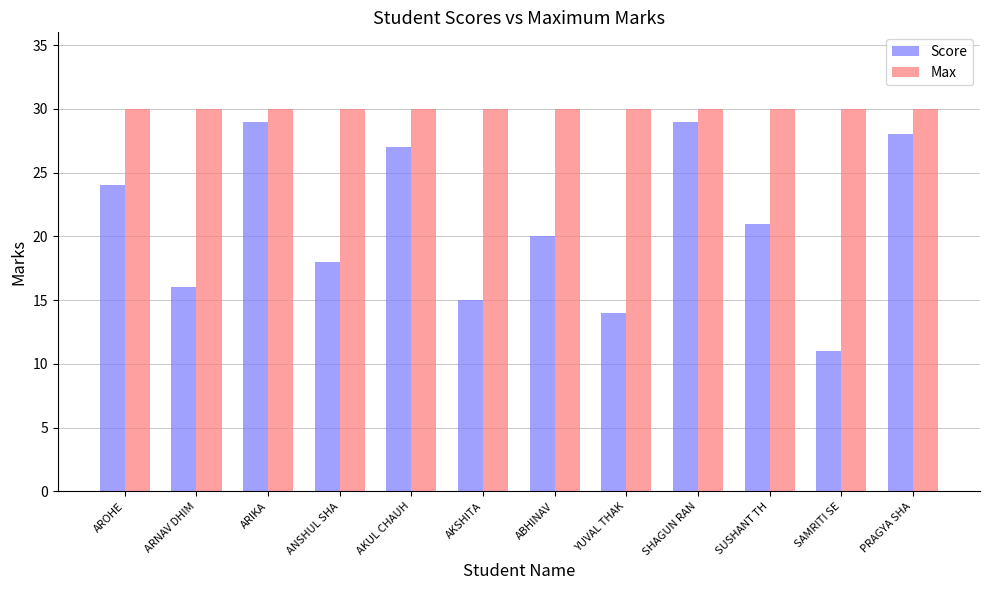

Count the number of categories in the chart.

12